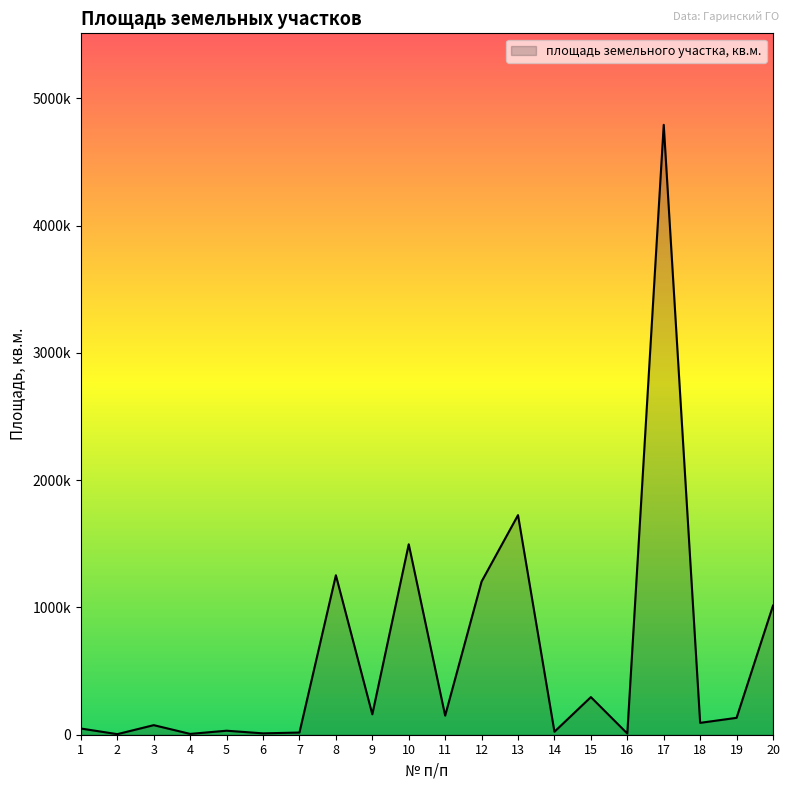

Is this an area chart (filled region under the line)?

Yes